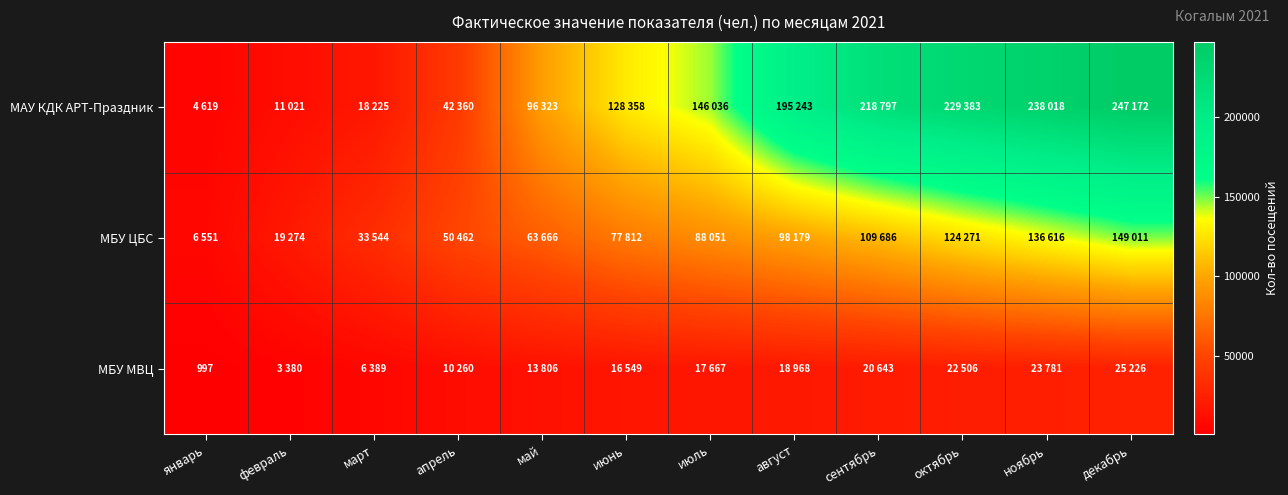

What is the highest value of the МБУ МВЦ series?

25226